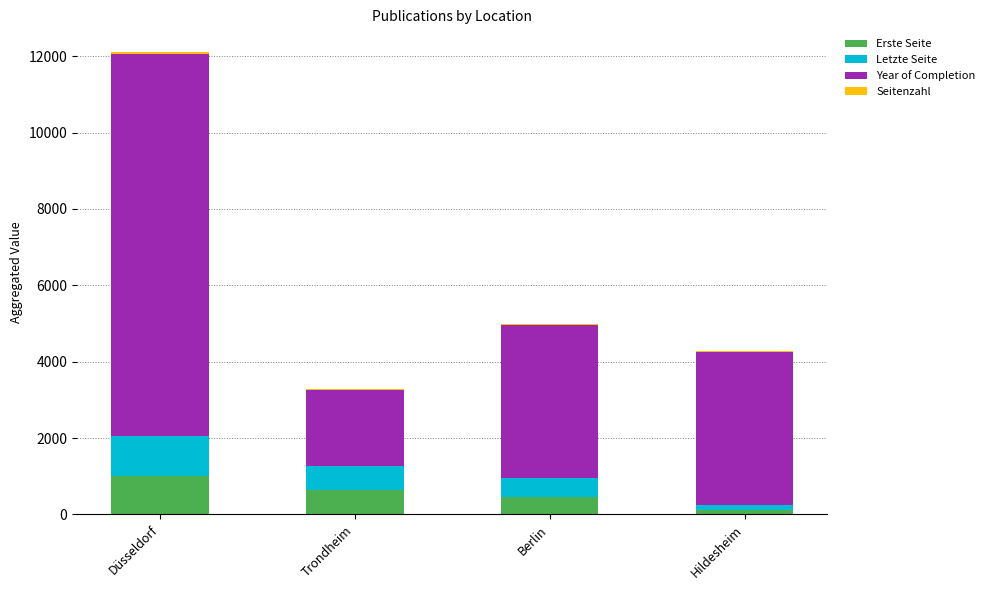

Are the bars horizontal?

No